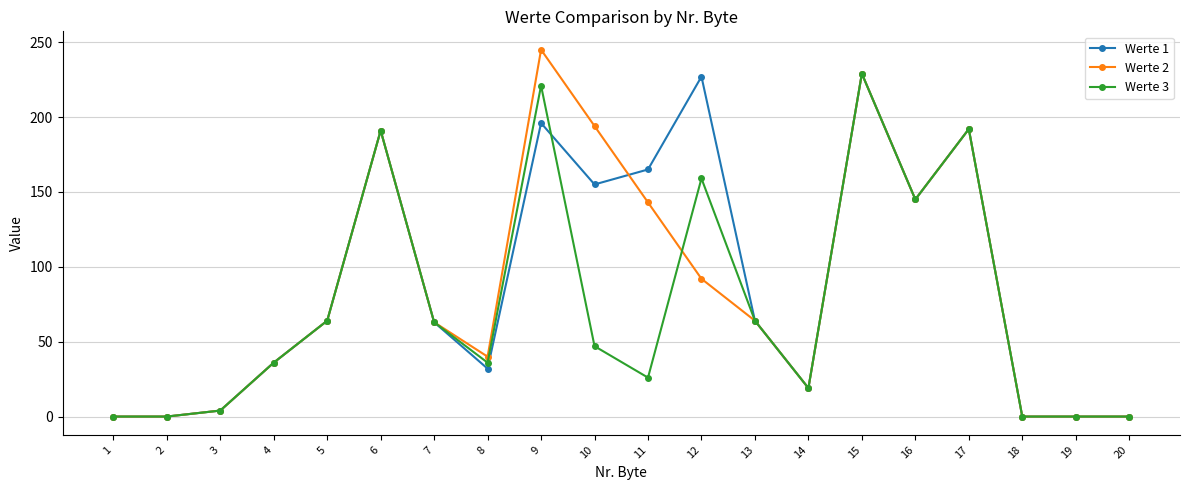

Count the number of data series in this chart.

3